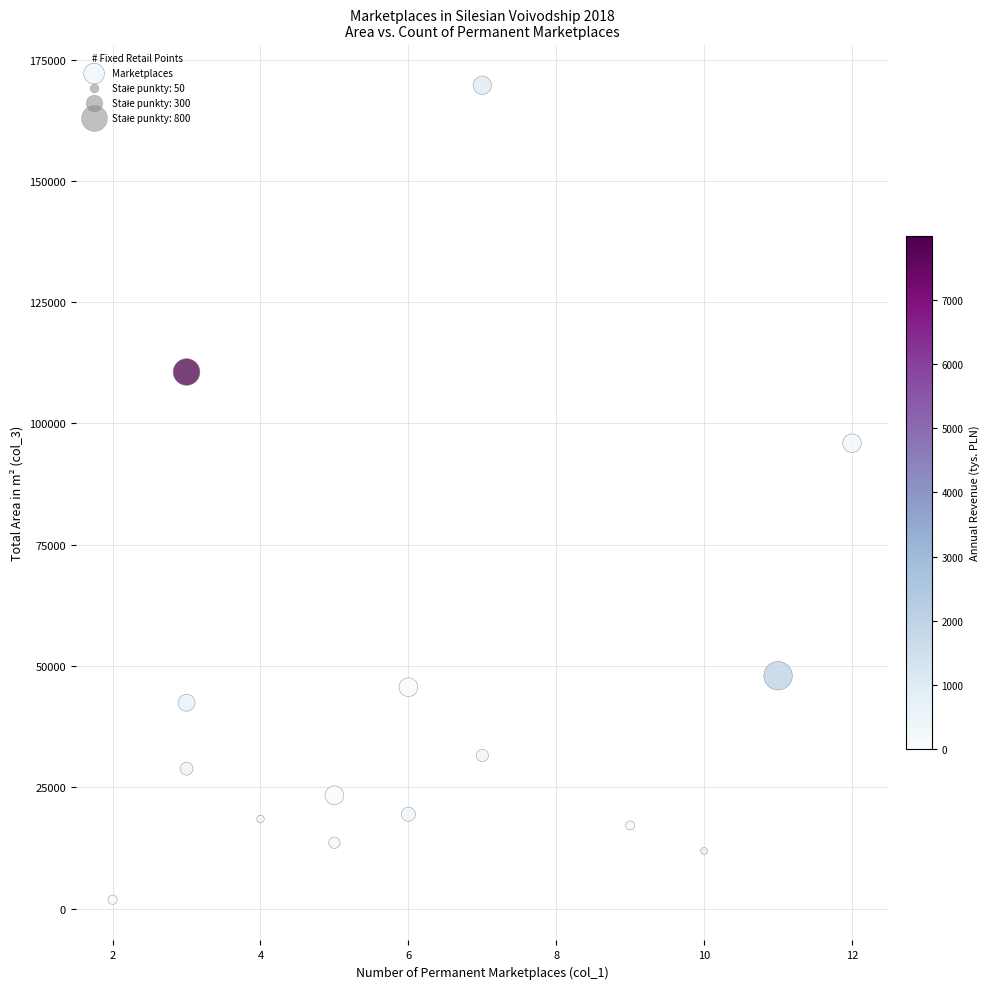

What Y value in the scatter plot is closest to 85758?

95923